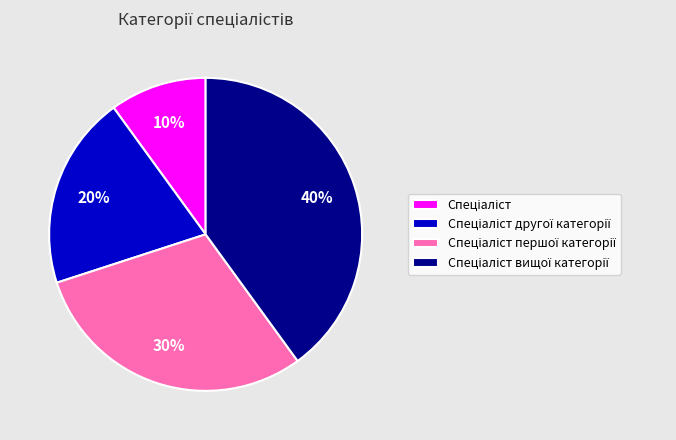

Count the number of slices in the pie.

4